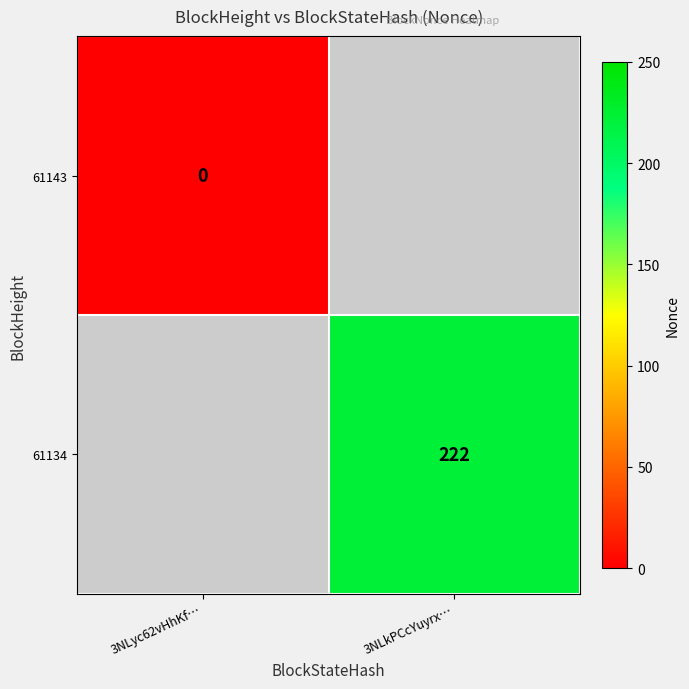

Which category has the lowest value across all series?

3NLyc62vHhKf…